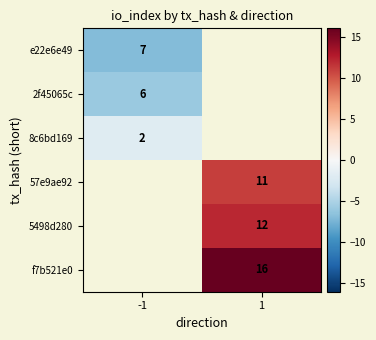

The 57e9ae92 series shows 11 at 1. True or false?

True